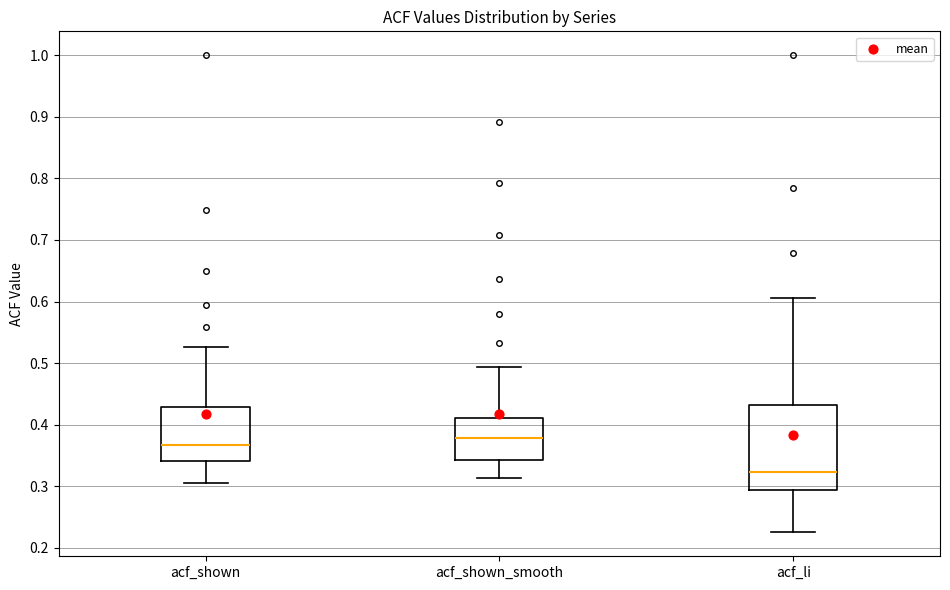

Reading left to right, read every box against the y-axis: the position of its median line, the range the box covers, and the ends of its whiskers. The values are not printed on the chart, so give them approximately, as read against the axis.

acf_shown: median 0.37, box 0.34 to 0.43, whiskers 0.31 to 0.53
acf_shown_smooth: median 0.38, box 0.34 to 0.41, whiskers 0.31 to 0.49
acf_li: median 0.32, box 0.29 to 0.43, whiskers 0.23 to 0.61